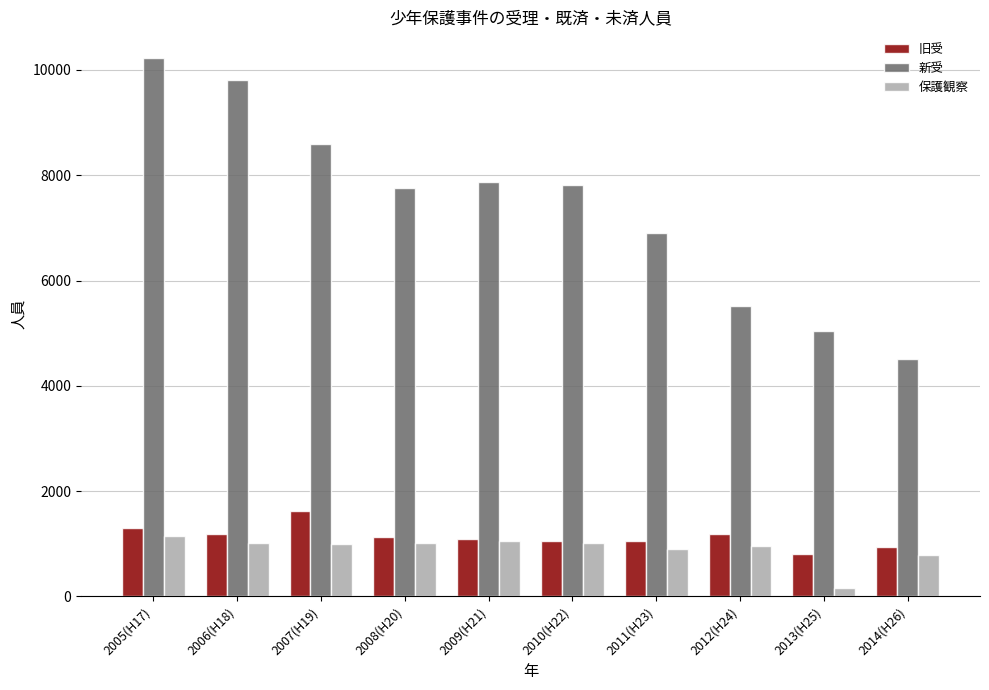

The value of 新受 at 2009(H21) is 4266. True or false?

False